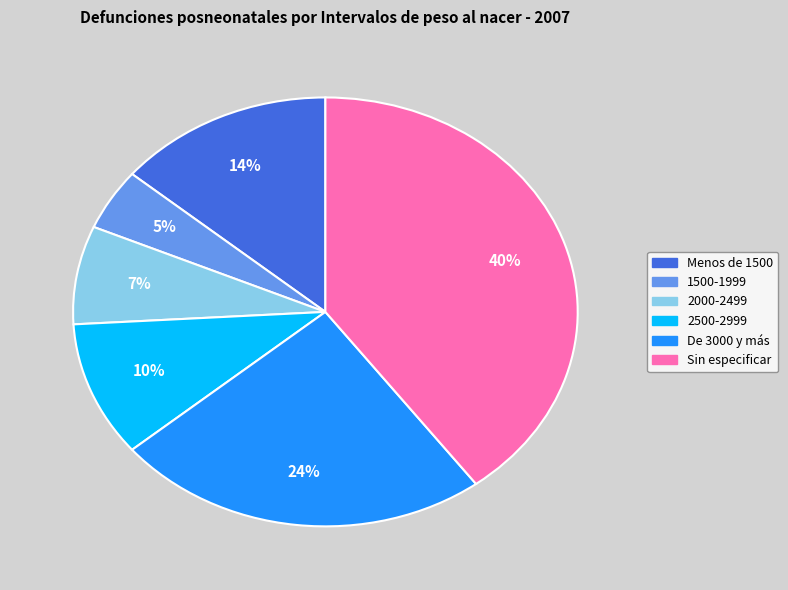

To the nearest percent, what is the difference between the largest and smallest slice percentages?

35%